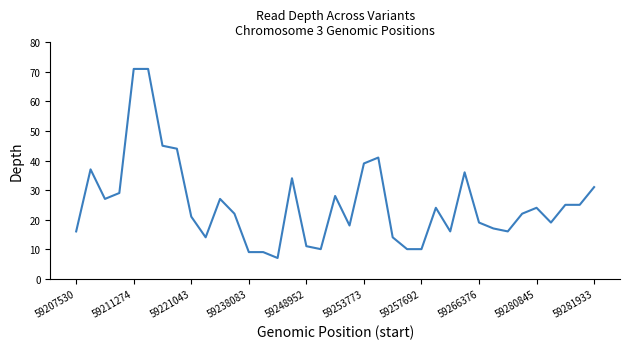

What is the difference between the maximum and minimum values?

64